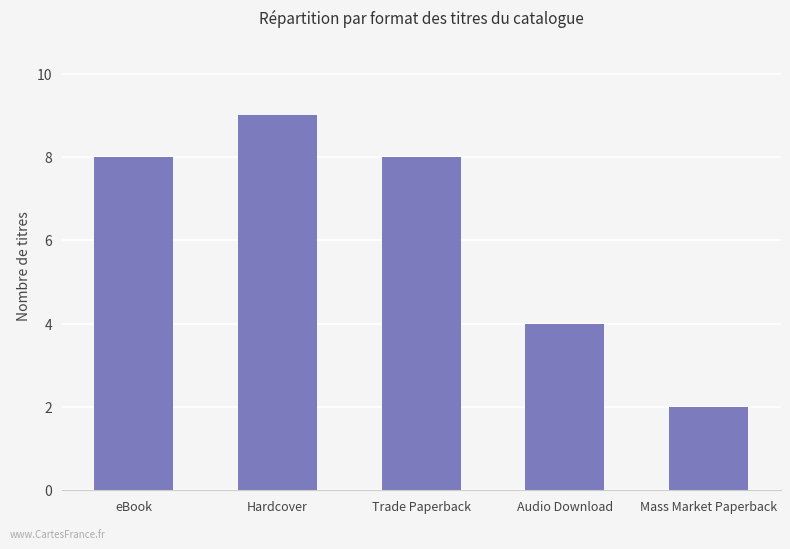

What is the value of the 3rd bar from the left?

8